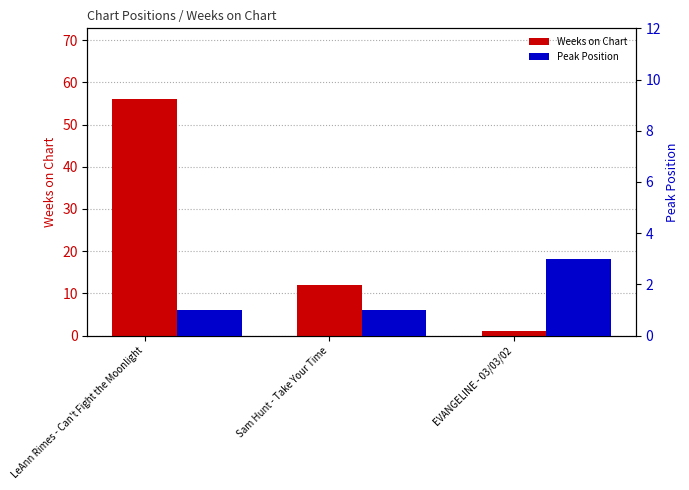

What is the maximum value for Weeks on Chart?

56